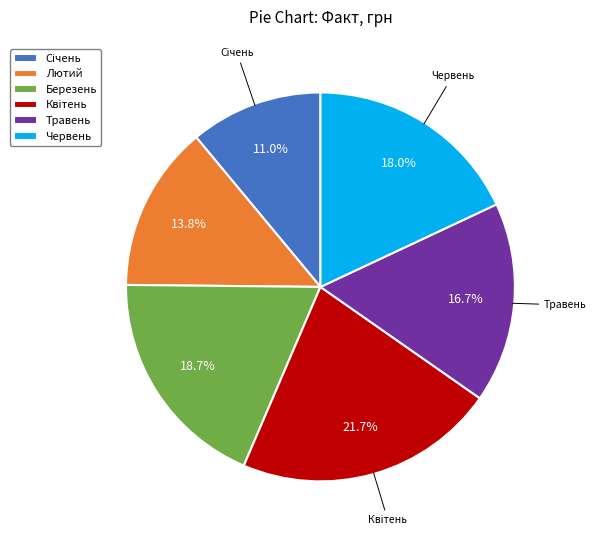

Which has a higher value, Червень or Травень?

Червень